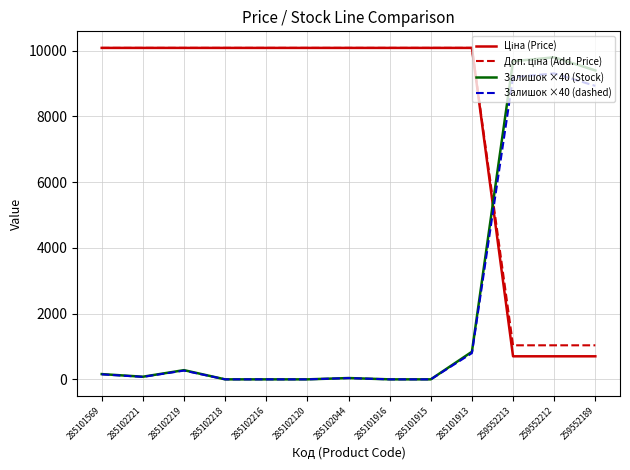

What is the maximum value shown in the chart?

10085.8